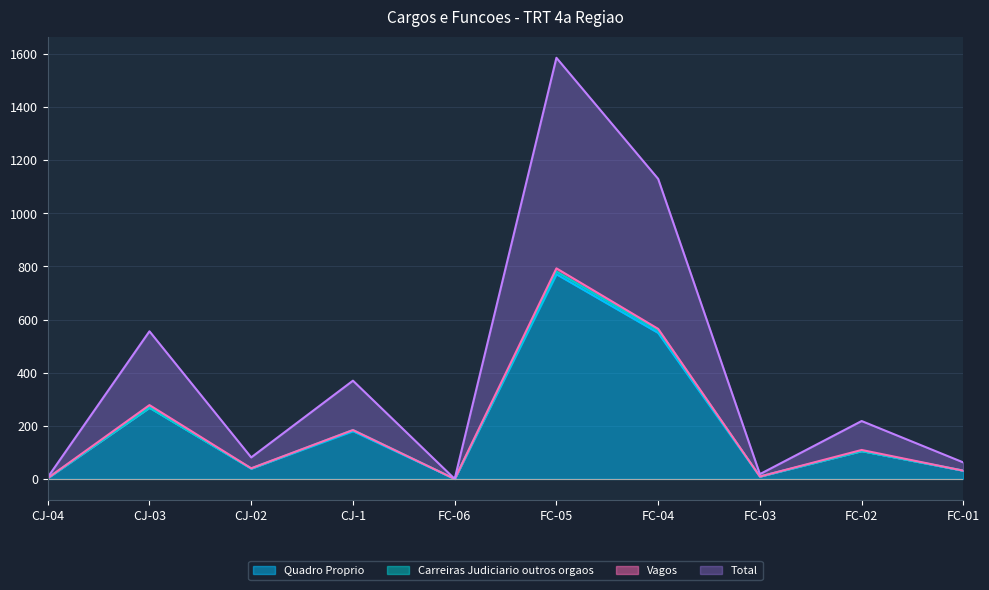

What is the label of the 4th point from the right?

FC-04